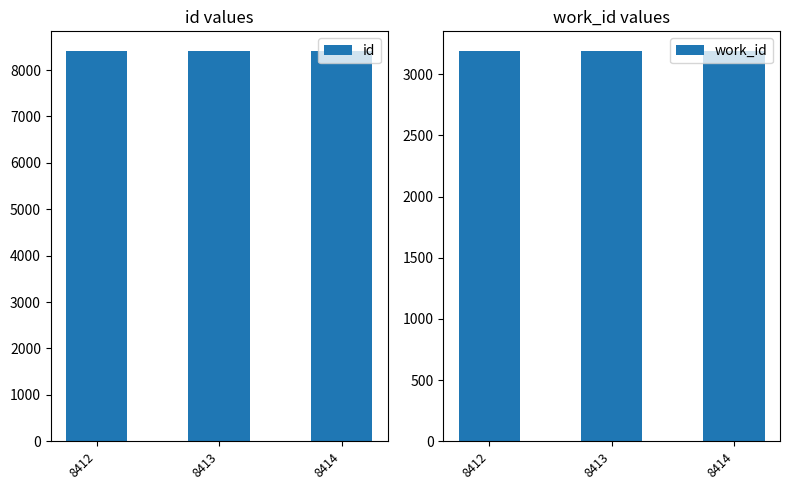

Reading left to right, extract all data points from this chart.

id: 8412	8413	8414
work_id: 3191	3191	3191